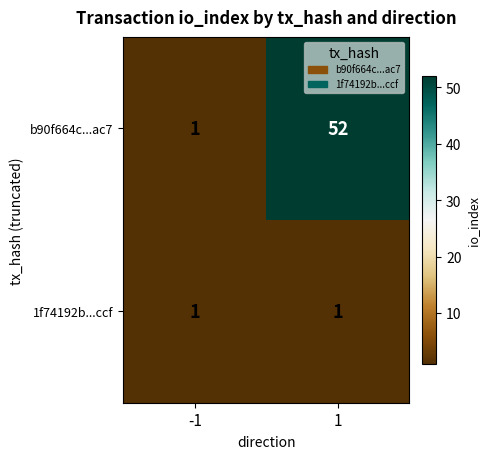

How many series are shown in this chart?

2